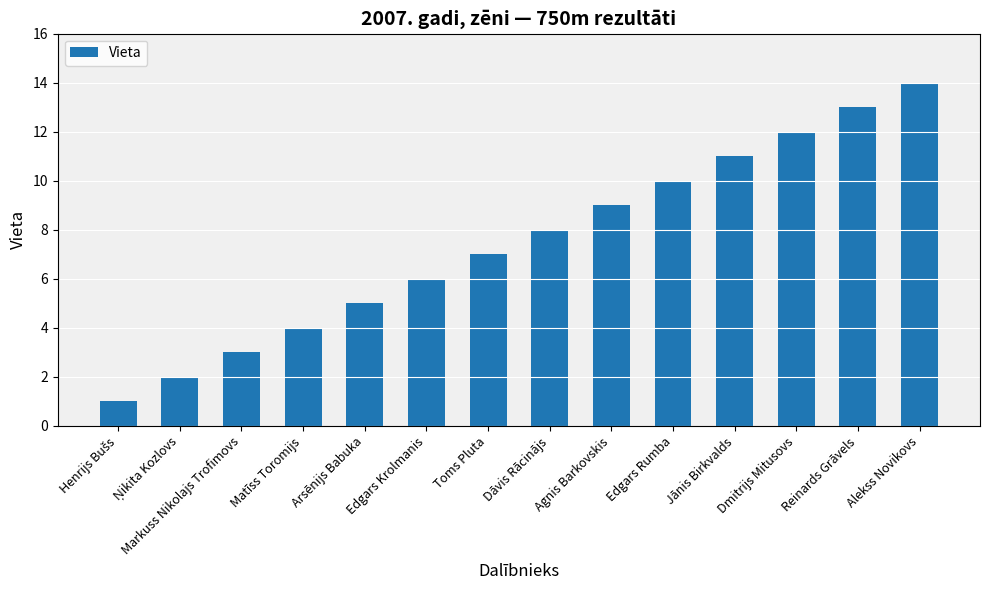

Are the bars horizontal?

No